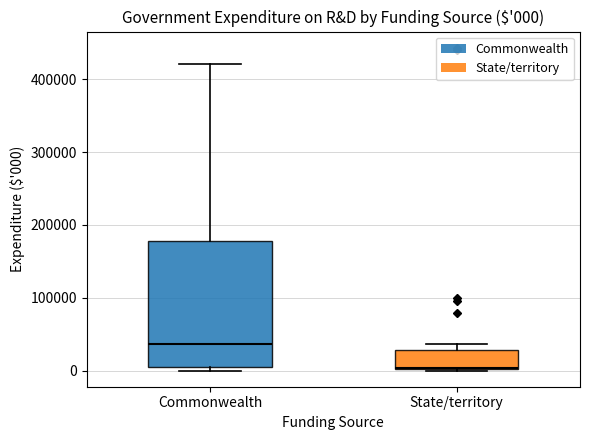

Which box's median line is the highest?

Commonwealth